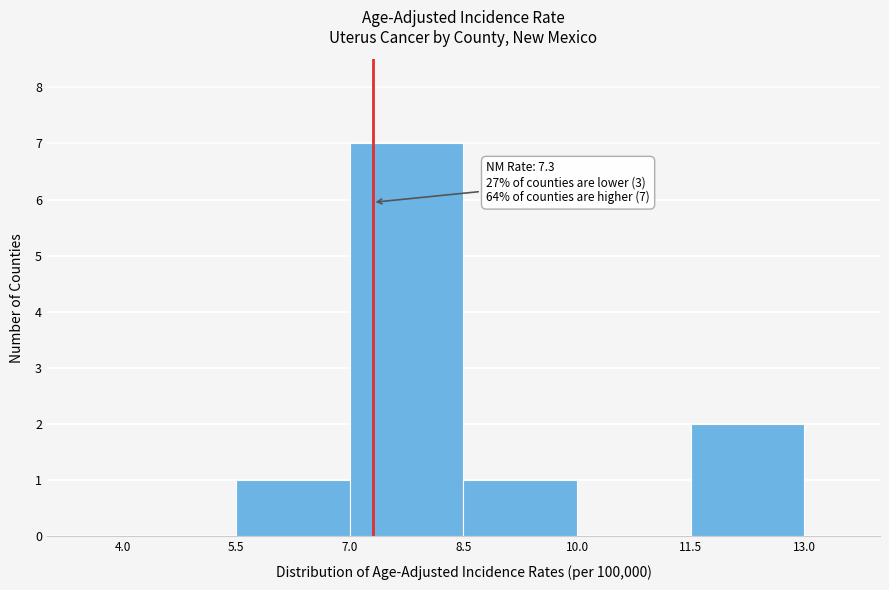

Which range on the x-axis has the tallest bar?

7.0 to 8.5